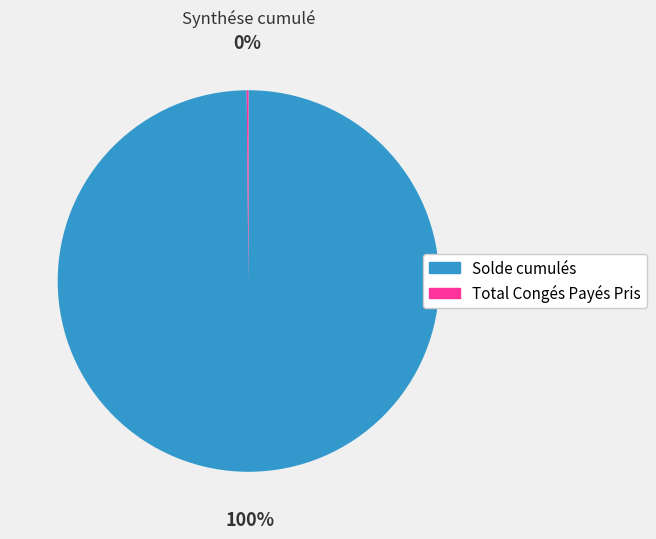

Which slice is the largest?

Solde cumulés